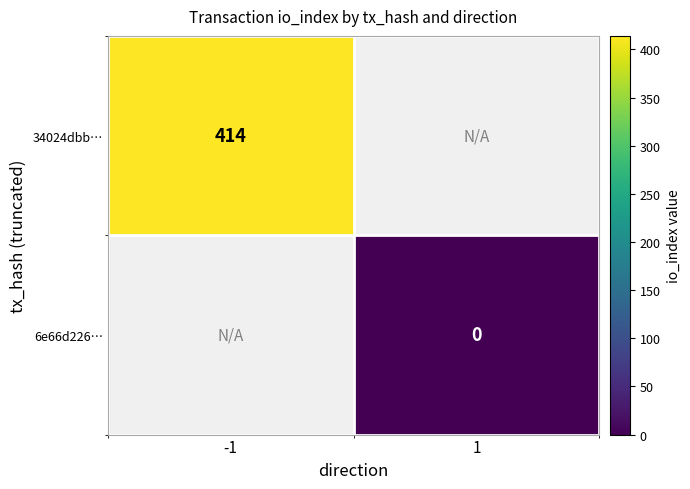

Is the value of 6e66d226… at 1 greater than the value of 34024dbb… at -1?

No